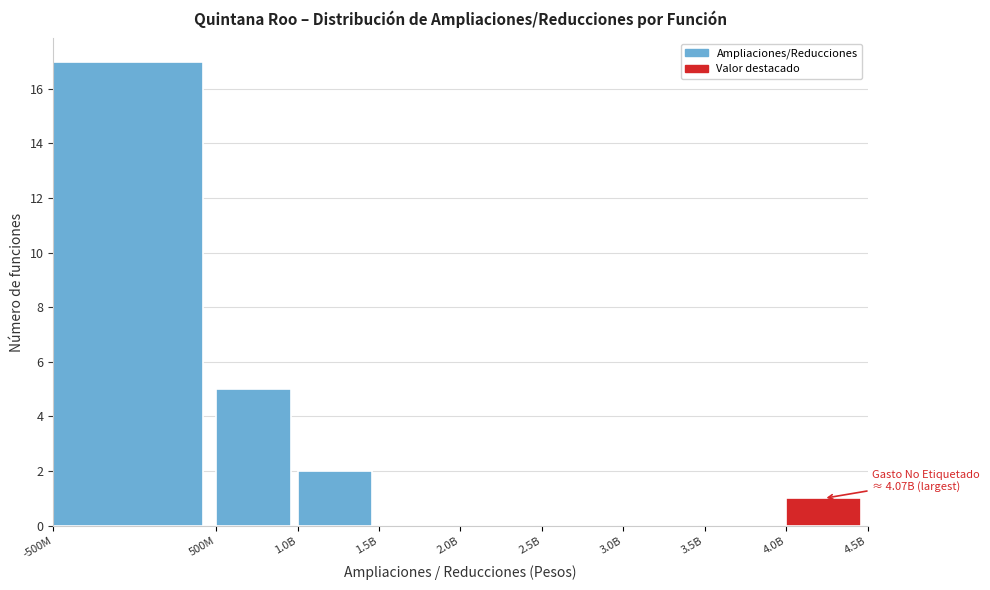

Reading left to right, transcribe all the data shown in this chart.

-500M=17	500M=5	1.0B=2	1.5B=0	2.0B=0	2.5B=0	3.0B=0	3.5B=0	4.0B=1